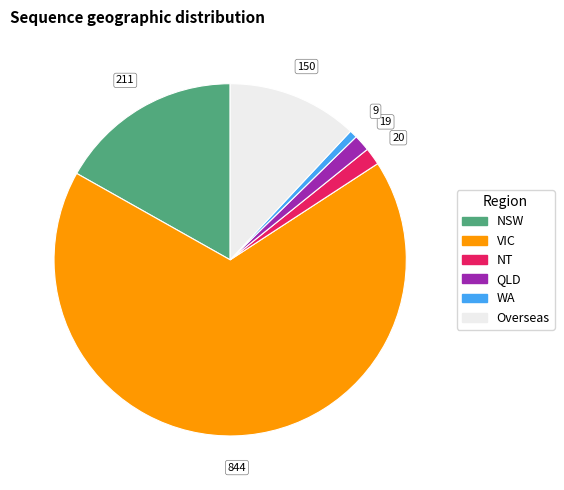

Which slice is the smallest?

WA